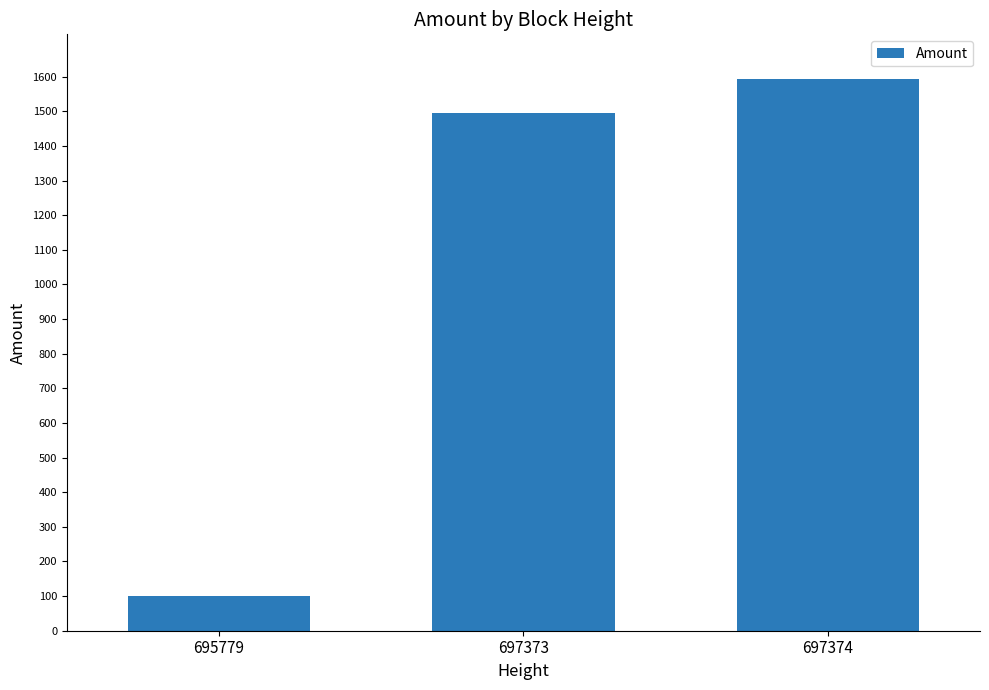

What is the difference between the values at 695779 and 697374?

1494.8